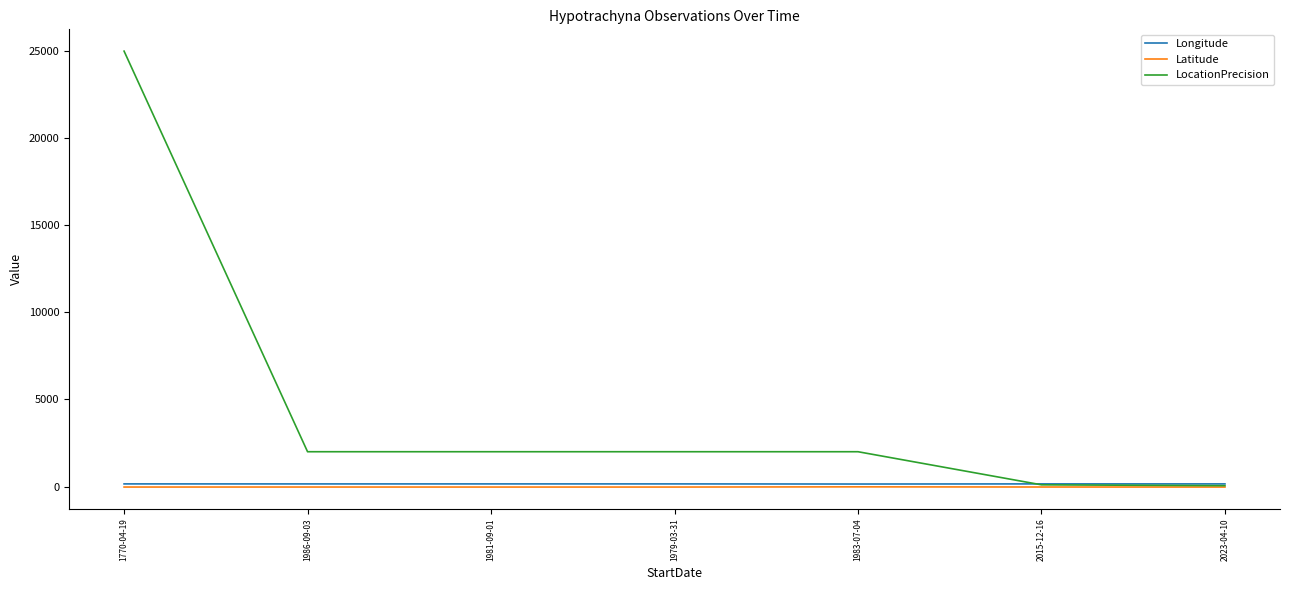

What is the minimum value for LocationPrecision?

50.0